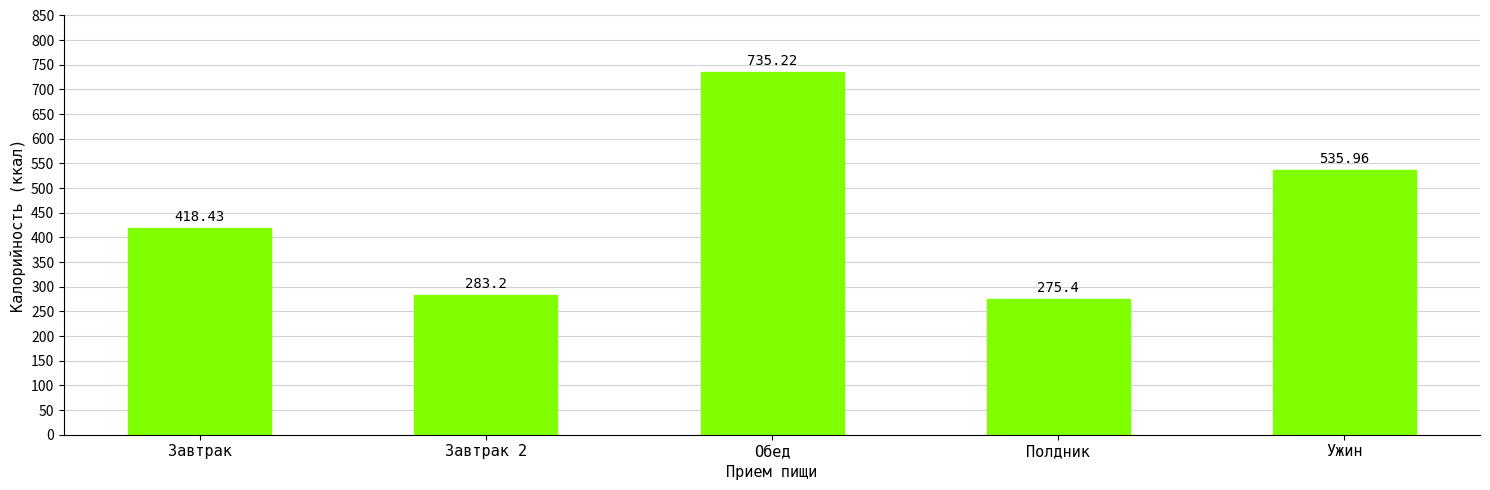

What position from the left is Обед?

3